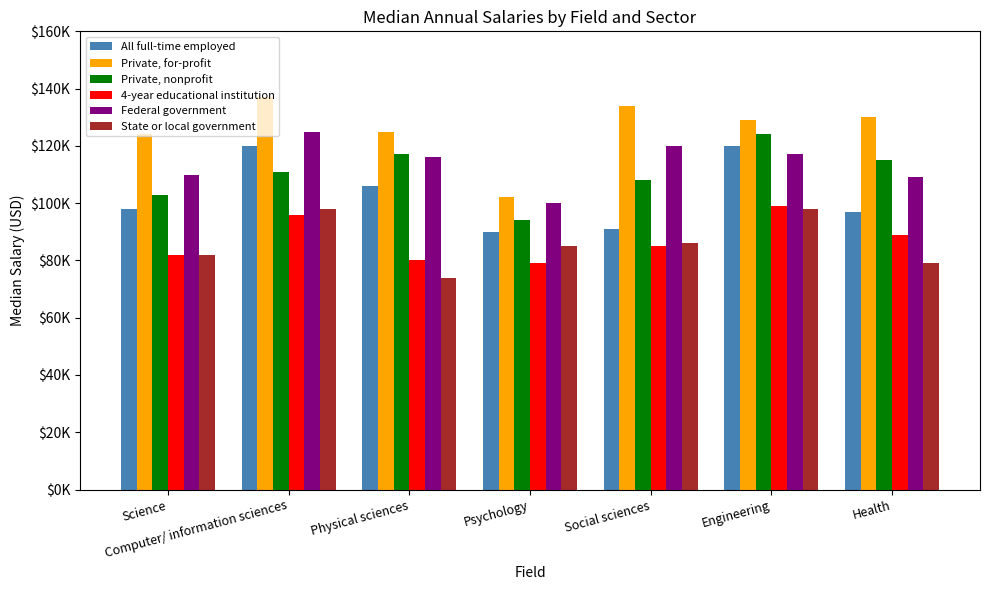

What is the sum of the State or local government values at Physical sciences and Engineering?

172000